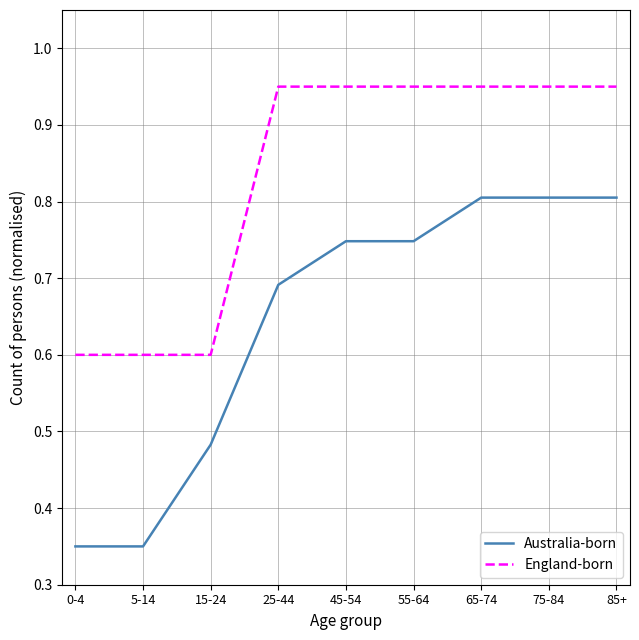

True or false: Australia-born and England-born intersect in this chart.

False